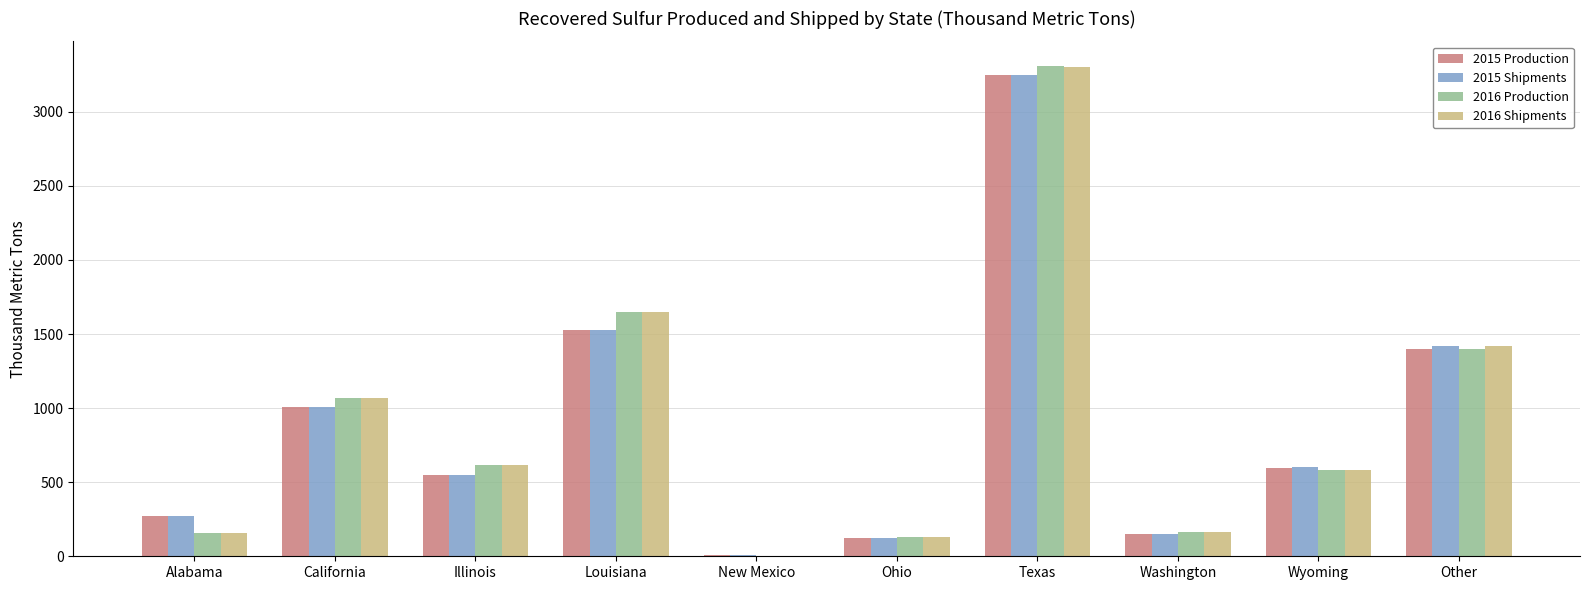

Is the value of 2016 Shipments at Illinois greater than the value of 2016 Production at Washington?

Yes